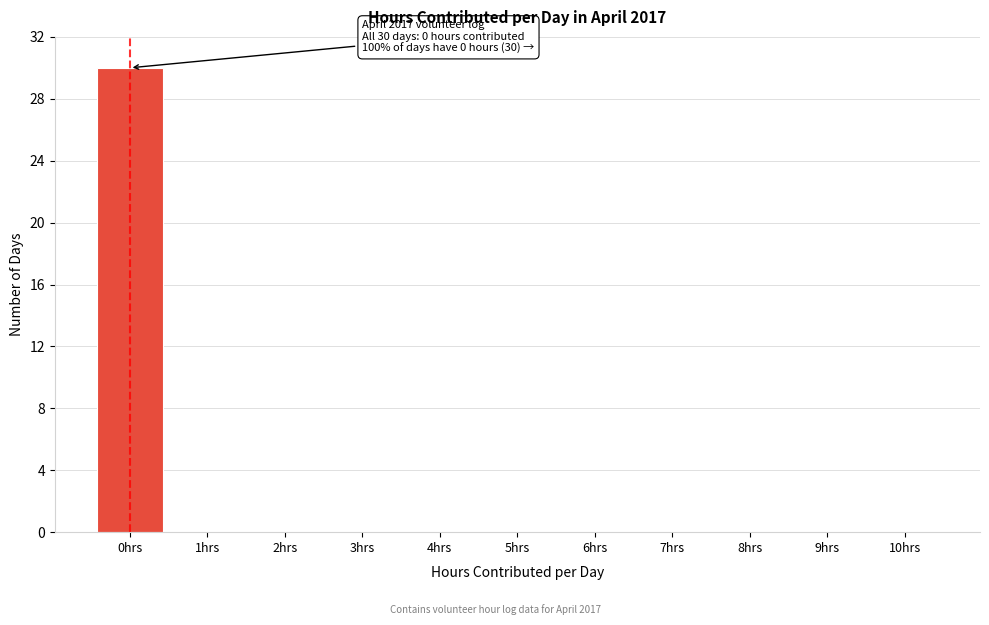

Reading left to right, extract all data points from this chart.

0hrs=30	1hrs=0	2hrs=0	3hrs=0	4hrs=0	5hrs=0	6hrs=0	7hrs=0	8hrs=0	9hrs=0	10hrs=0